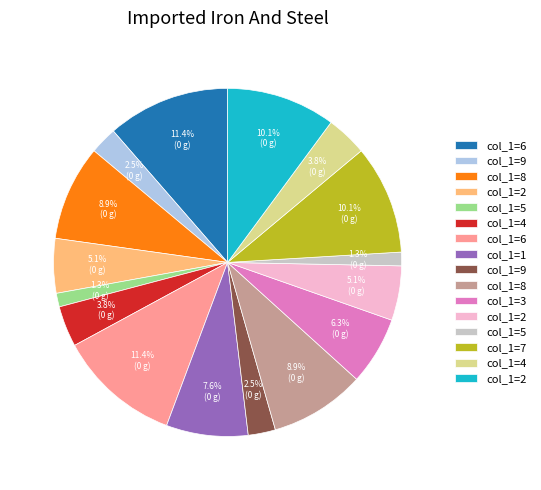

Is there a majority slice in this chart?

No